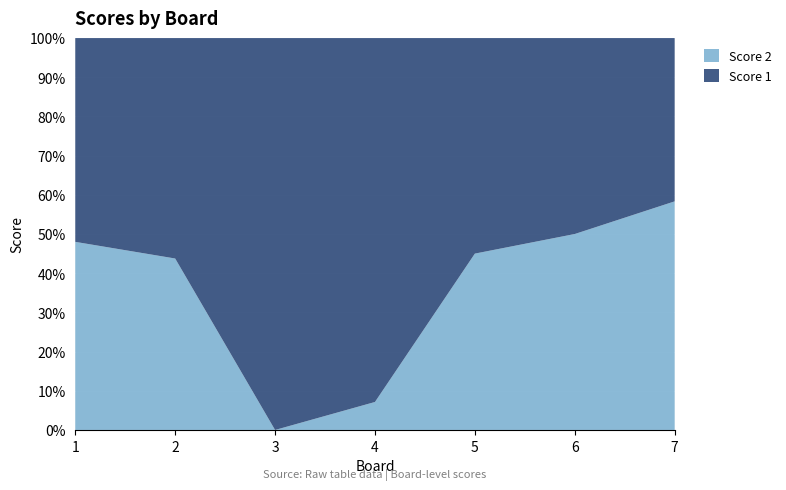

Where is the first local maximum for Score 1?

3